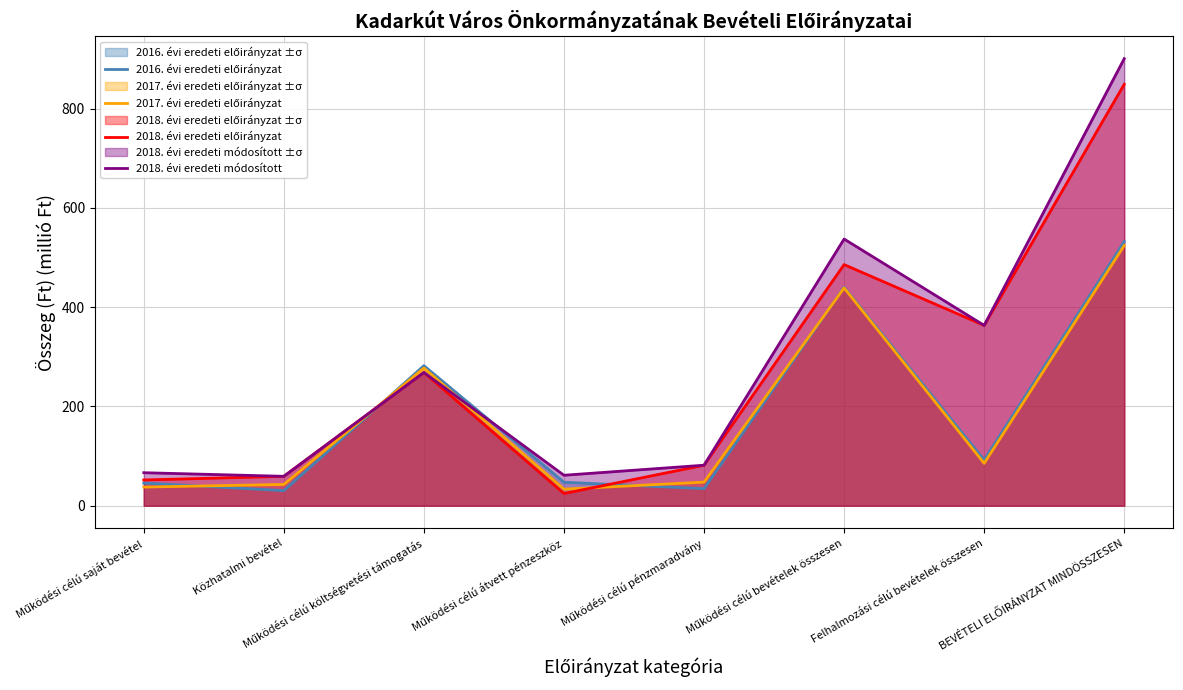

How many intersections are there between 2018. évi eredeti módosított and 2017. évi eredeti előirányzat?

2